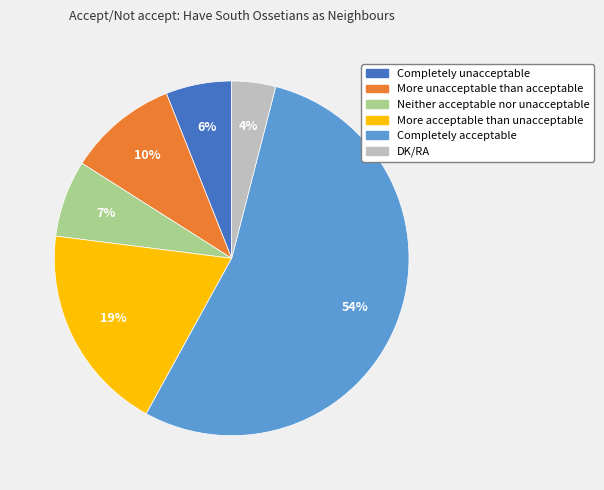

Is the sum of More acceptable than unacceptable and Completely unacceptable greater than half?

No